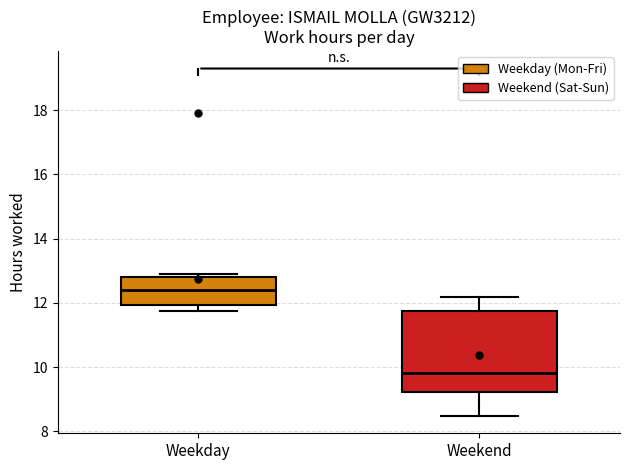

Reading left to right, transcribe this box plot: for each box, give where its median line is, the range the box spans, and where its two whiskers end, as read against the y-axis. The values are not printed on the chart, so give them approximately, as read against the axis.

Weekday: median 12.4, box 12.0 to 12.8, whiskers 11.8 to 13.0
Weekend: median 9.8, box 9.2 to 11.8, whiskers 8.4 to 12.2